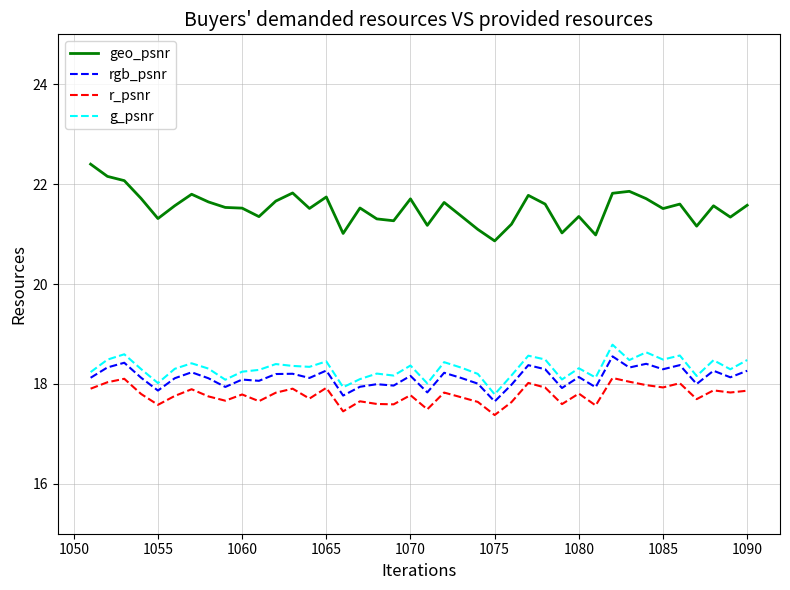

True or false: r_psnr and geo_psnr intersect in this chart.

False